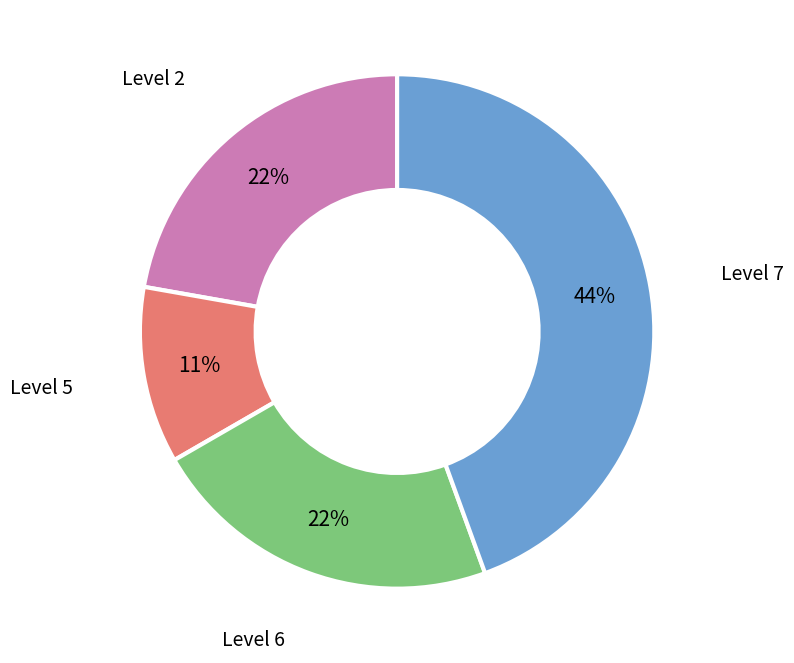

Is there any slice that represents more than half of the pie?

No